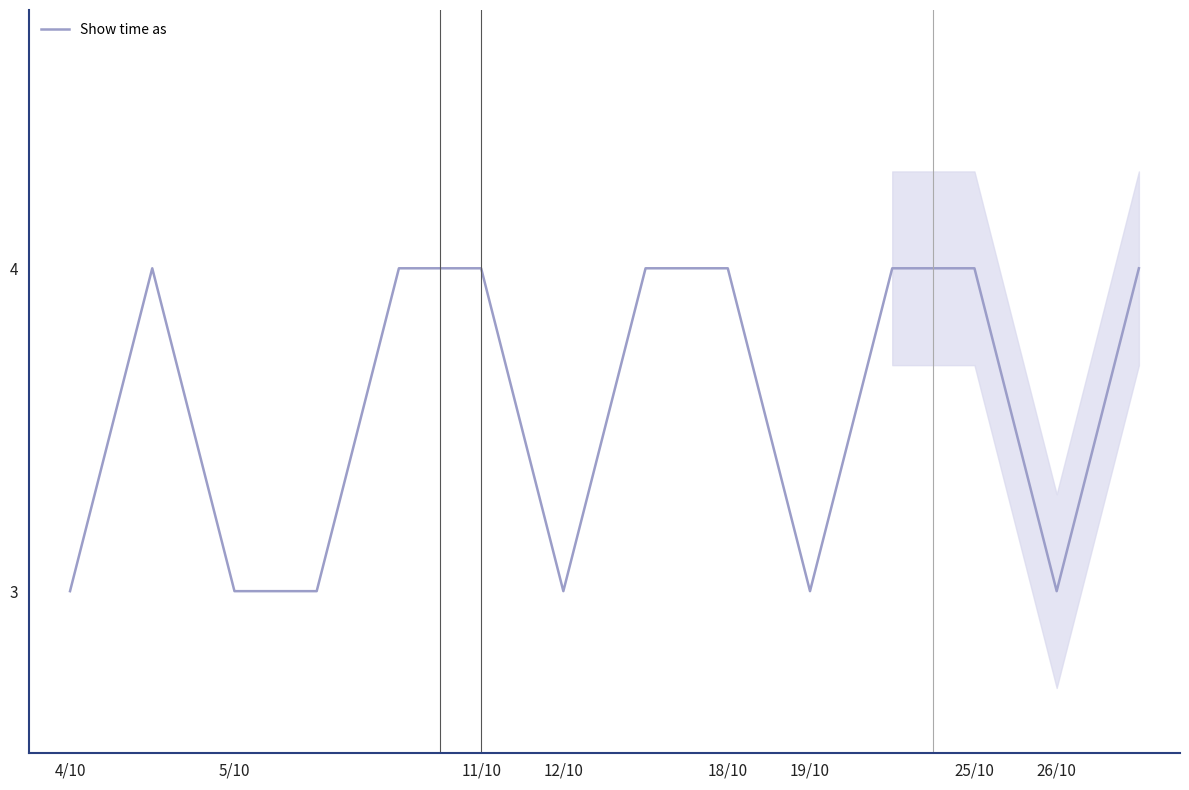

How many categories are shown in the chart?

14